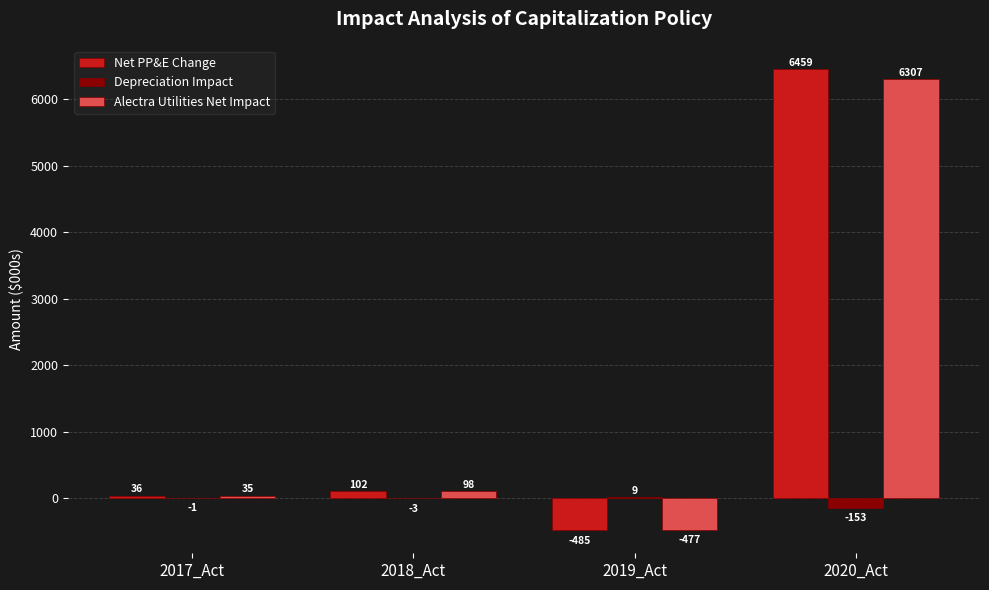

Which series changed the most between 2017_Act and 2020_Act?

Net PP&E Change